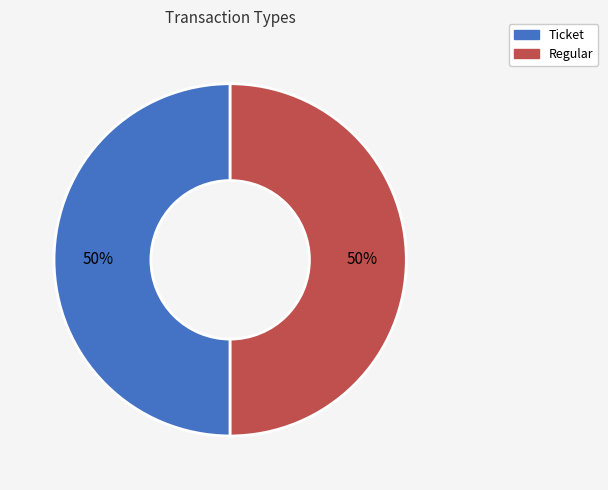

What is the ratio of the value at Ticket to the value at Regular?

1.0